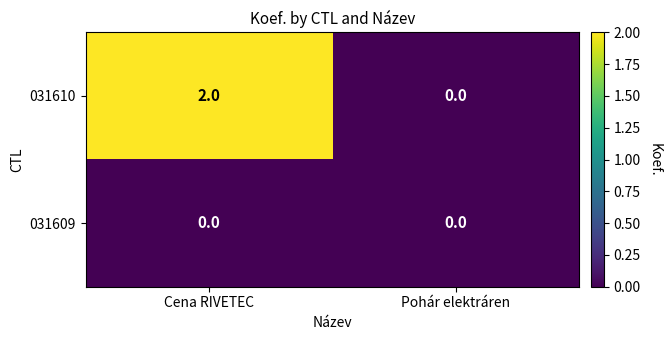

Which series changed the most between Cena RIVETEC and Pohár elektráren?

031610